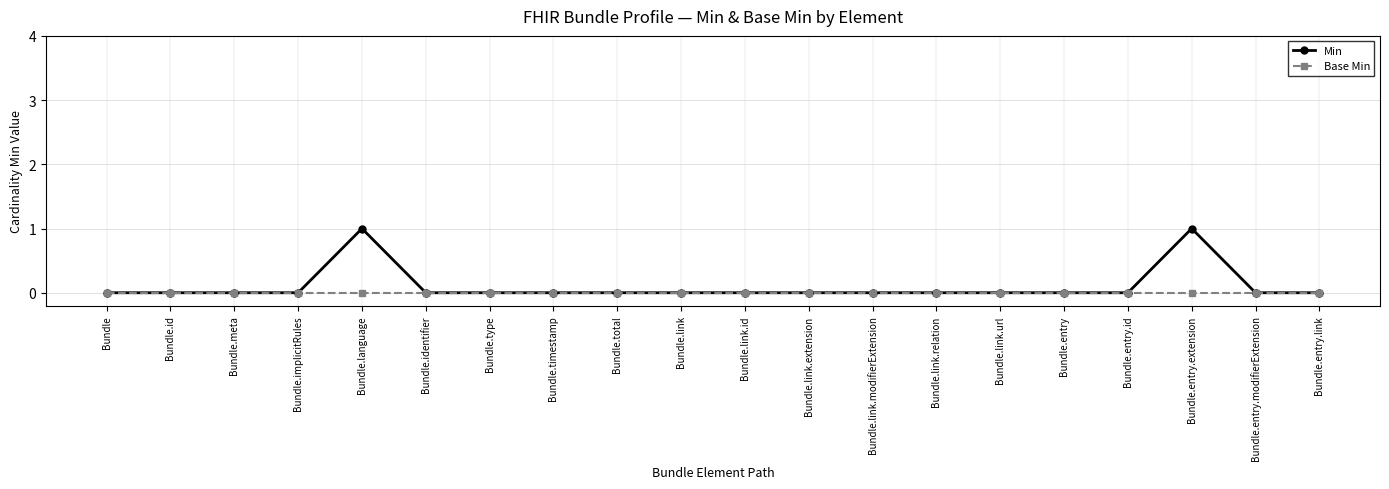

How many lines are shown in the chart?

2